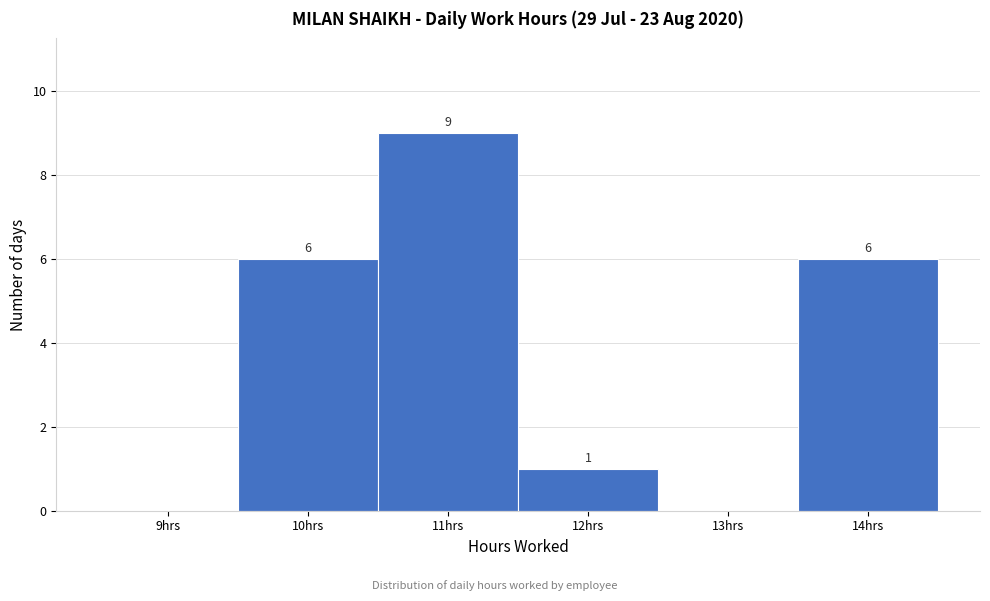

Which range on the x-axis has the tallest bar?

10.5 to 11.5